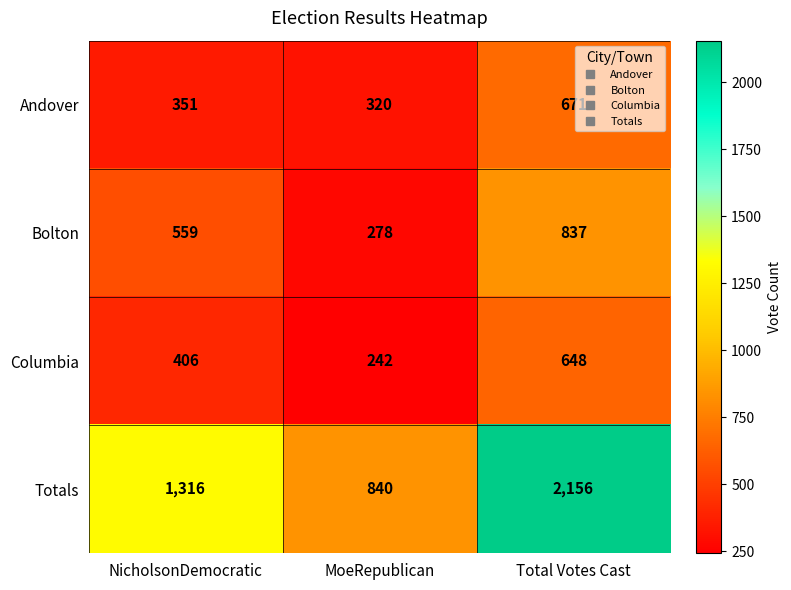

How many distinct data groups are displayed?

4